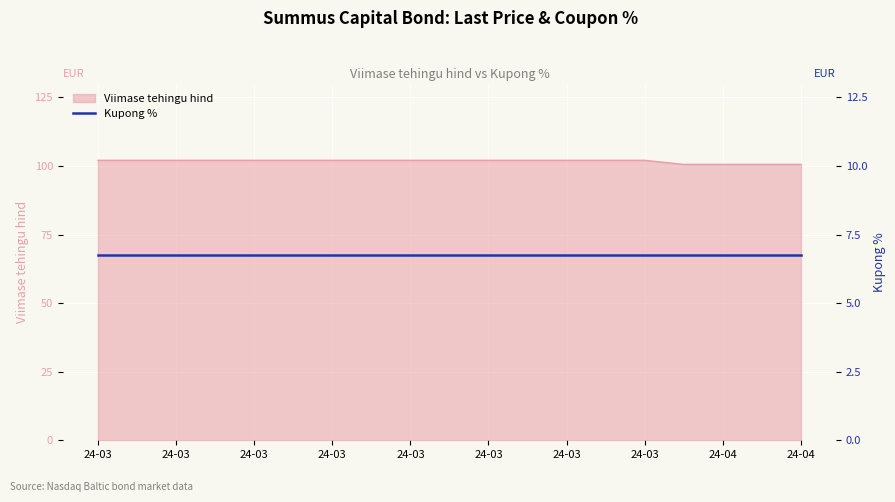

List the labels in order of value, smallest first.

2024-03-28, 2024-04-02, 2024-04-03, 2024-04-04, 2024-03-07, 2024-03-08, 2024-03-11, 2024-03-12, 2024-03-13, 2024-03-14, 2024-03-15, 2024-03-18, 2024-03-19, 2024-03-20, 2024-03-21, 2024-03-22, 2024-03-25, 2024-03-26, 2024-03-27